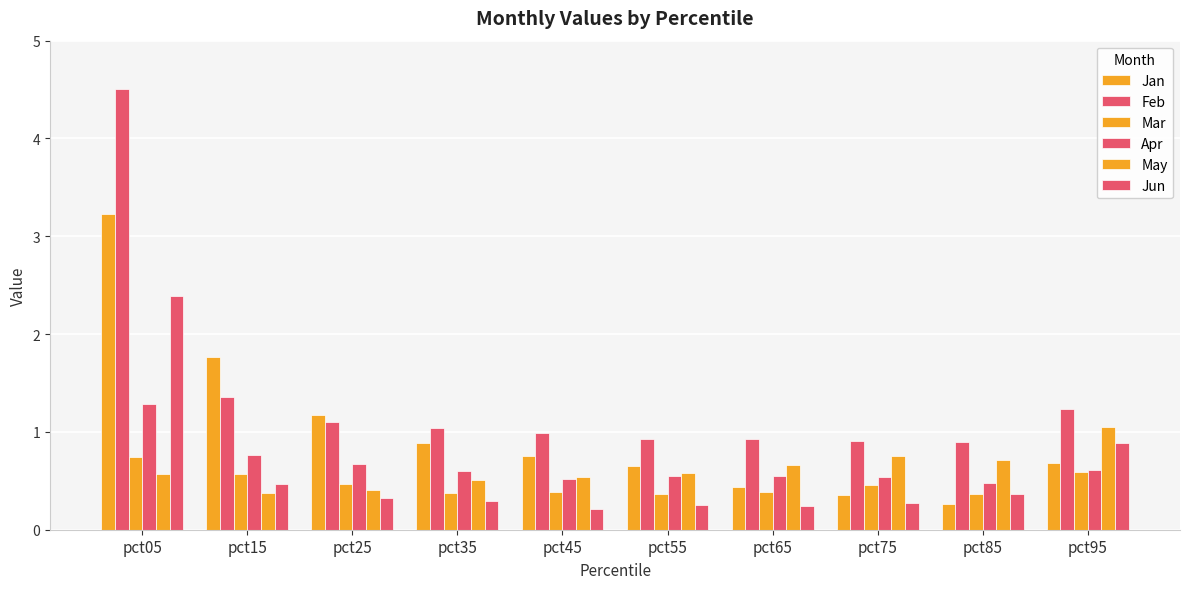

Rank the series by their maximum value, from highest to lowest.

Feb, Jan, Jun, Apr, May, Mar